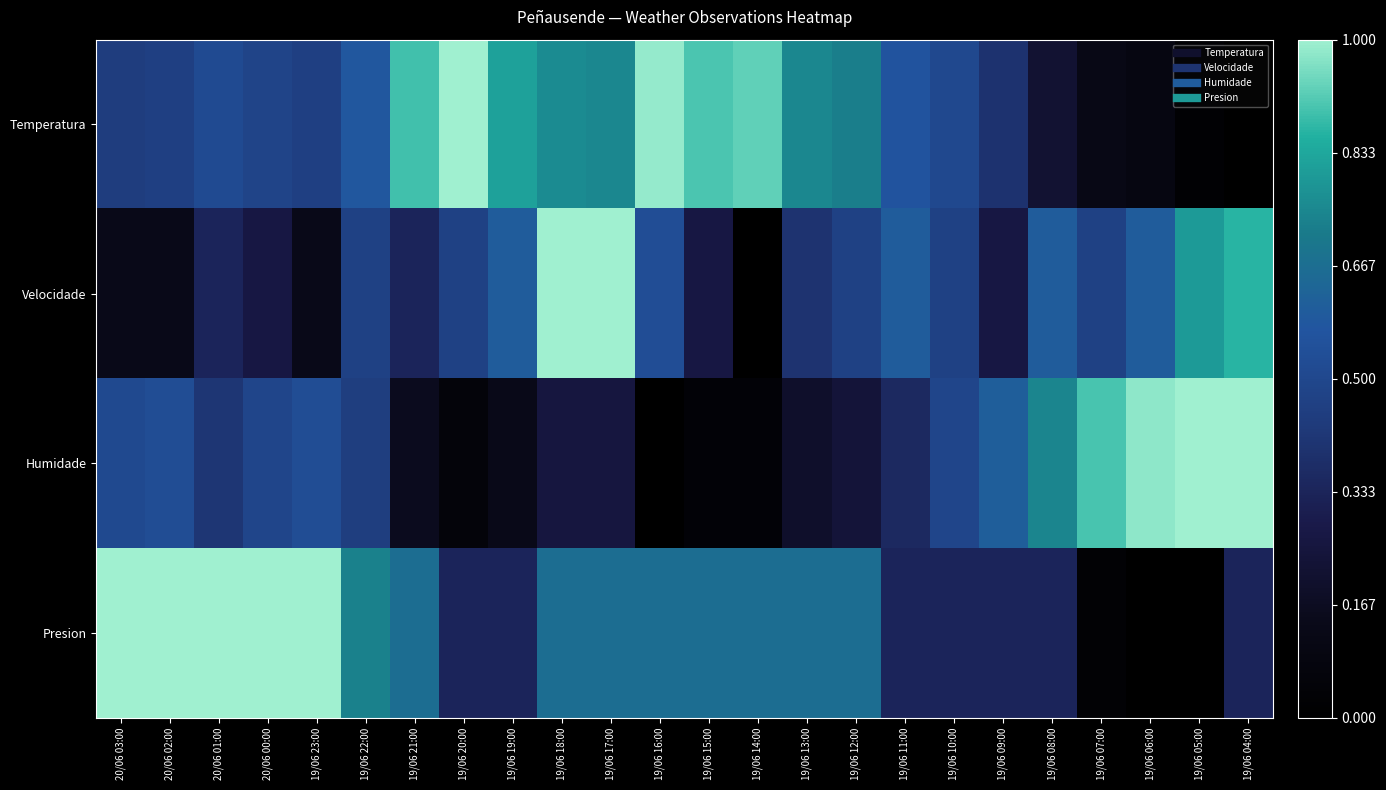

Which series has the widest spread of values?

Temperatura